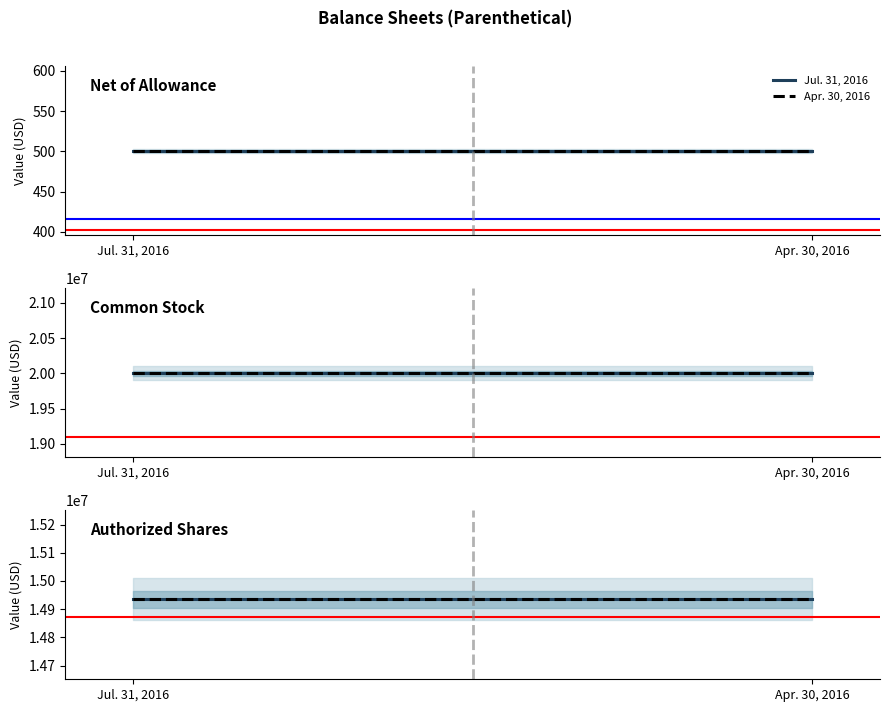

What is the difference between the Jul. 31, 2016 values at Net of allowance for doubtful accounts and Authorized shares issued and outstanding?

14935011